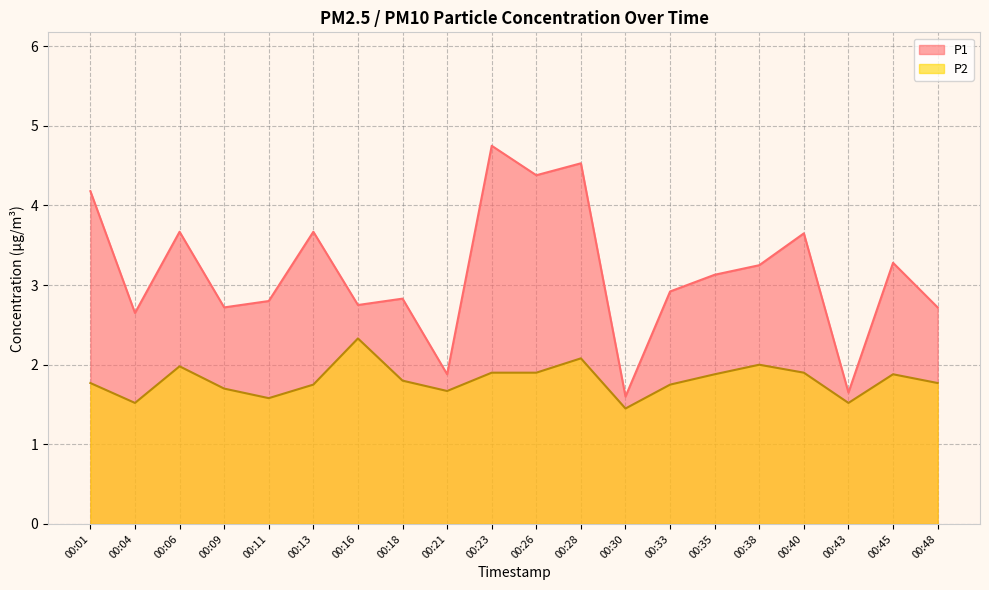

Reading left to right, transcribe all the data shown in this chart.

P1: 00:01=4.2	00:04=2.6	00:06=3.7	00:09=2.7	00:11=2.8	00:13=3.7	00:16=2.8	00:18=2.8	00:21=1.9	00:23=4.8	00:26=4.4	00:28=4.5	00:30=1.6	00:33=2.9	00:35=3.1	00:38=3.2	00:40=3.6	00:43=1.6	00:45=3.3	00:48=2.7
P2: 00:01=1.8	00:04=1.5	00:06=2.0	00:09=1.7	00:11=1.6	00:13=1.8	00:16=2.3	00:18=1.8	00:21=1.7	00:23=1.9	00:26=1.9	00:28=2.1	00:30=1.4	00:33=1.8	00:35=1.9	00:38=2.0	00:40=1.9	00:43=1.5	00:45=1.9	00:48=1.8